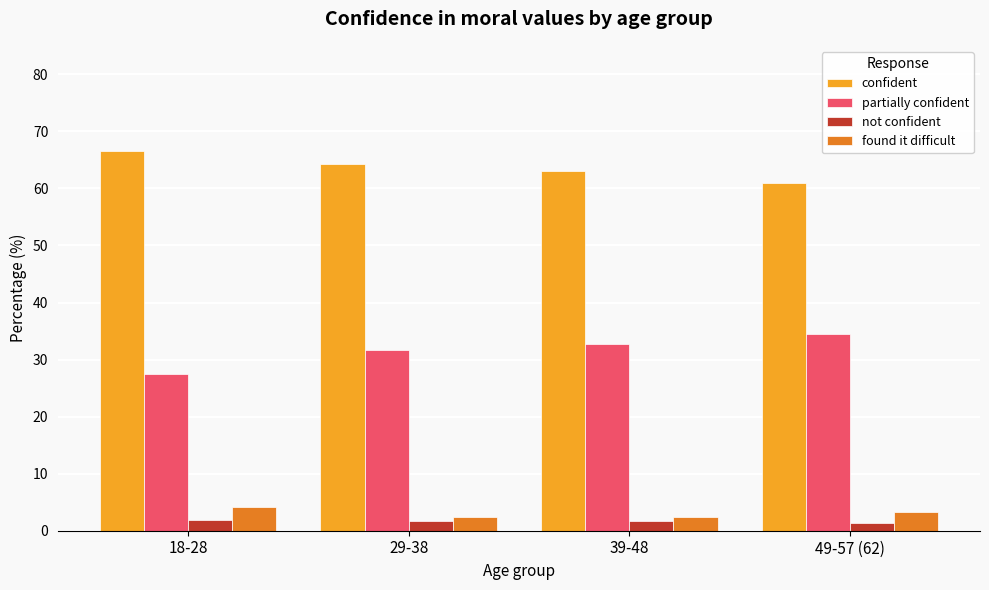

What are all the series names shown in the legend?

confident, partially confident, not confident, found it difficult